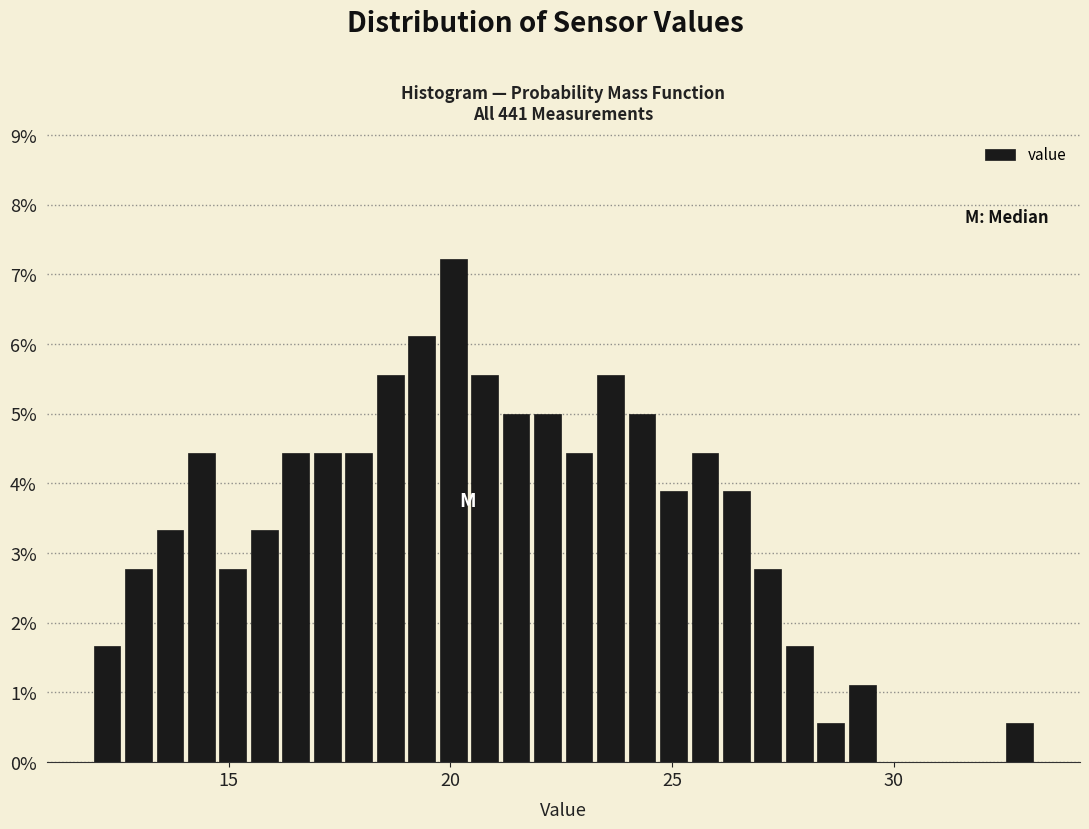

Around what value on the x-axis is the tallest bar? Give the approximate position of its centre, as read against the axis.

20.0